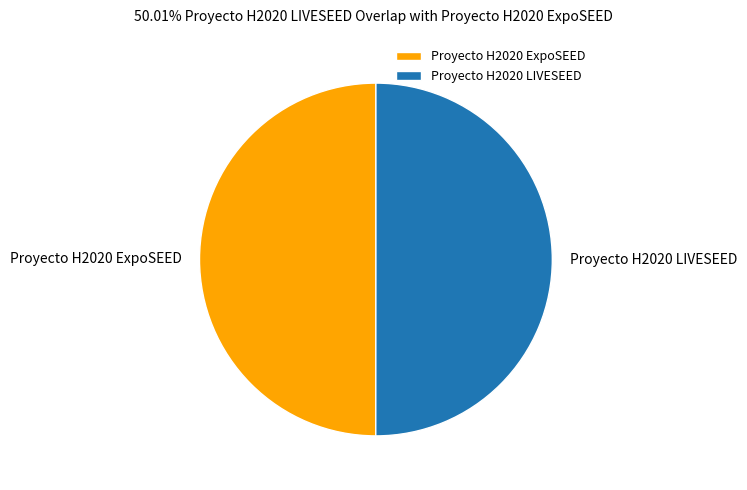

True or false: Proyecto H2020 ExpoSEED accounts for 45% of the total.

False